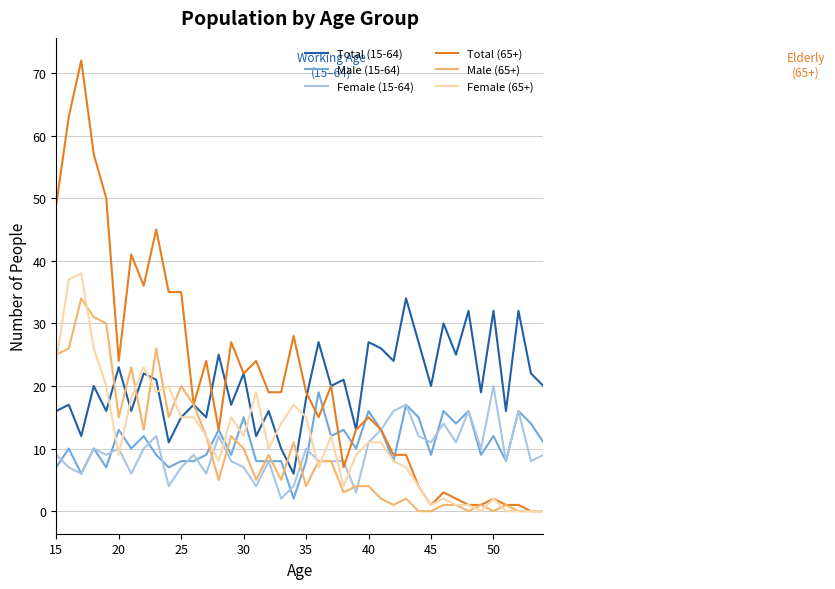

What is the maximum value for Total (65+)?

72